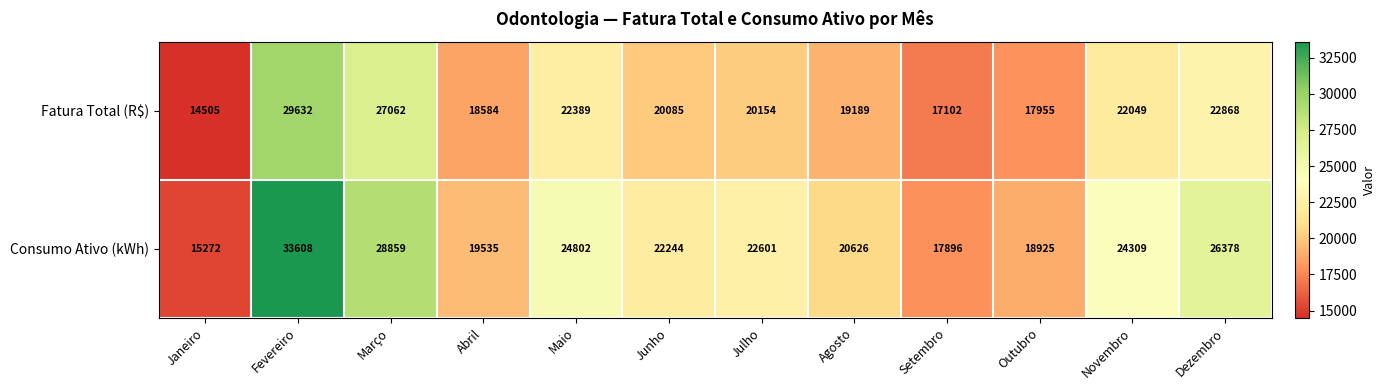

How many values in the Consumo Ativo (kWh) series are below 22601?

6